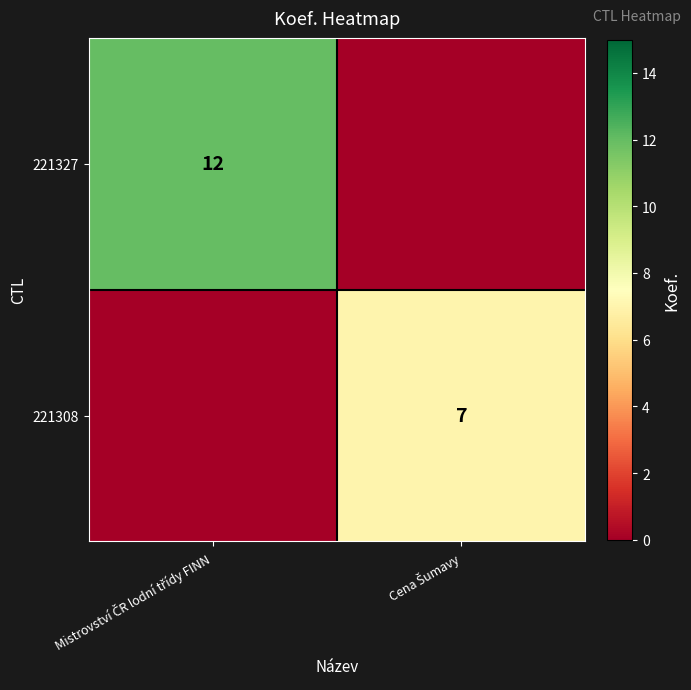

How many data points in 221308 are less than 7?

1